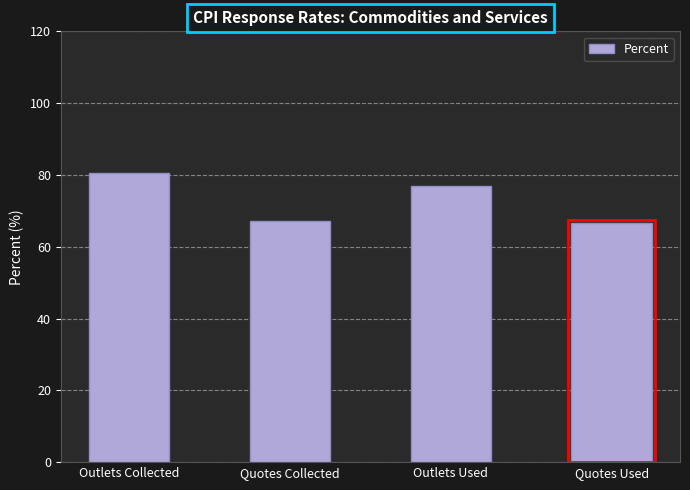

What is the average value?

72.8